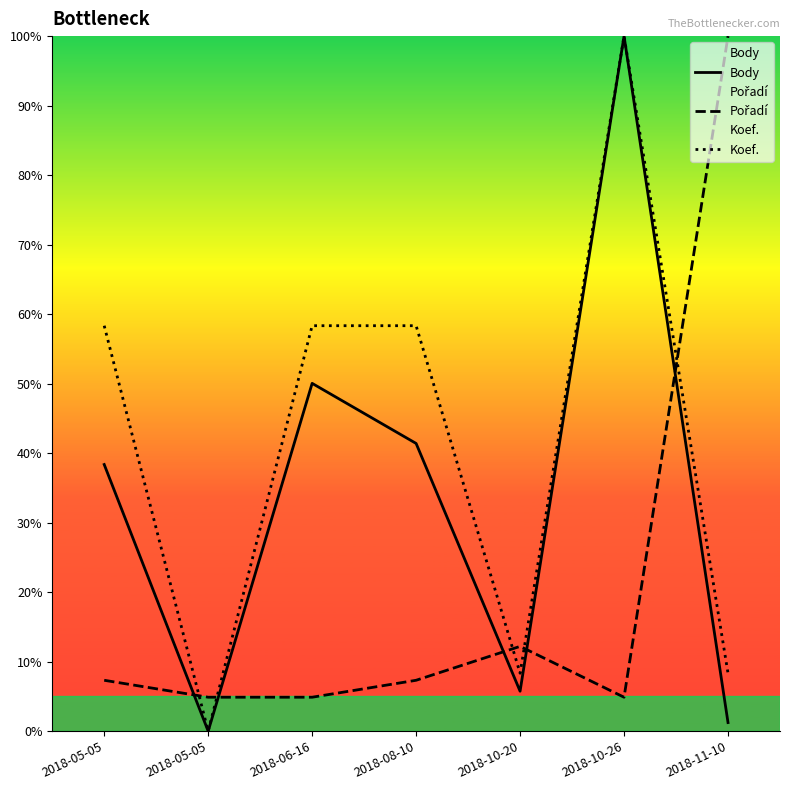

True or false: Body and Koef. cross at least once.

False